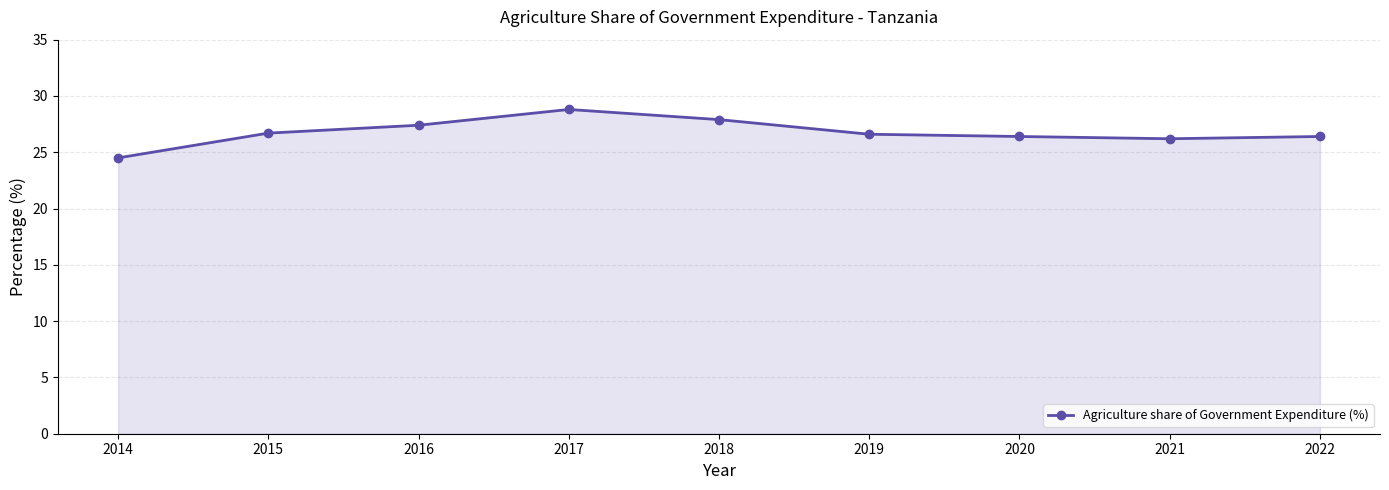

What is the value of the 4th point from the left?

28.8